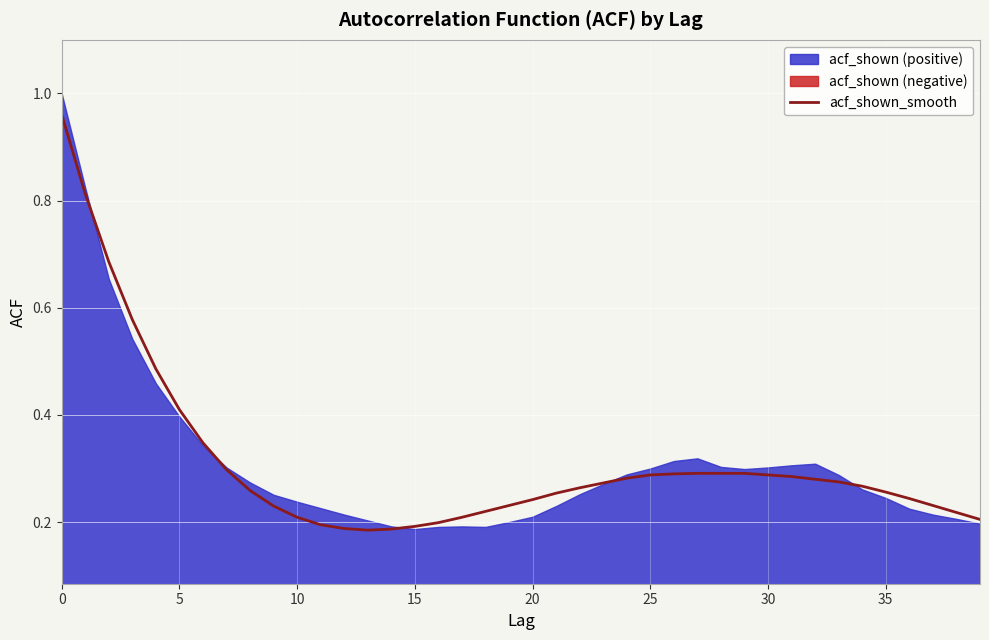

What is the minimum value shown in the chart?

0.2